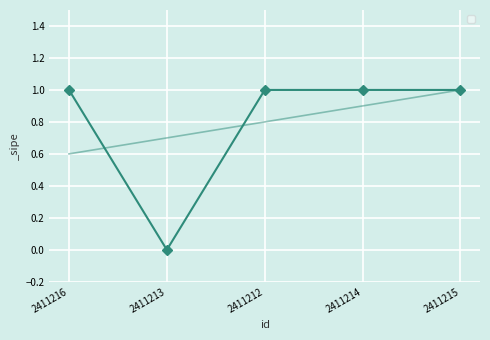

Rank the categories by value from lowest to highest.

2411213, 2411216, 2411212, 2411214, 2411215